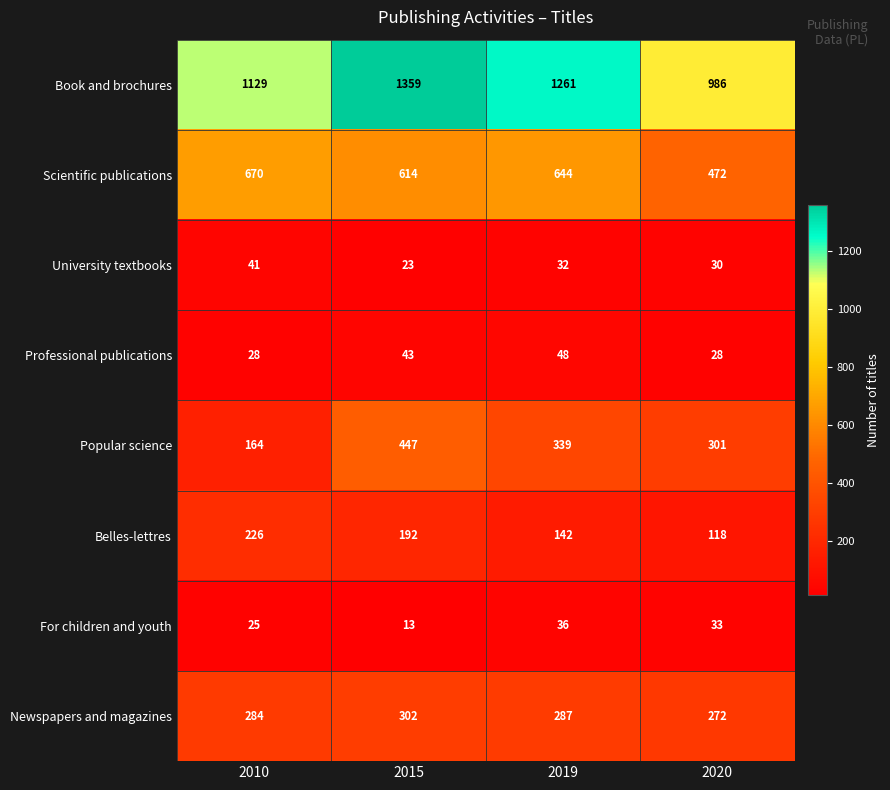

What is the greatest value displayed?

1359